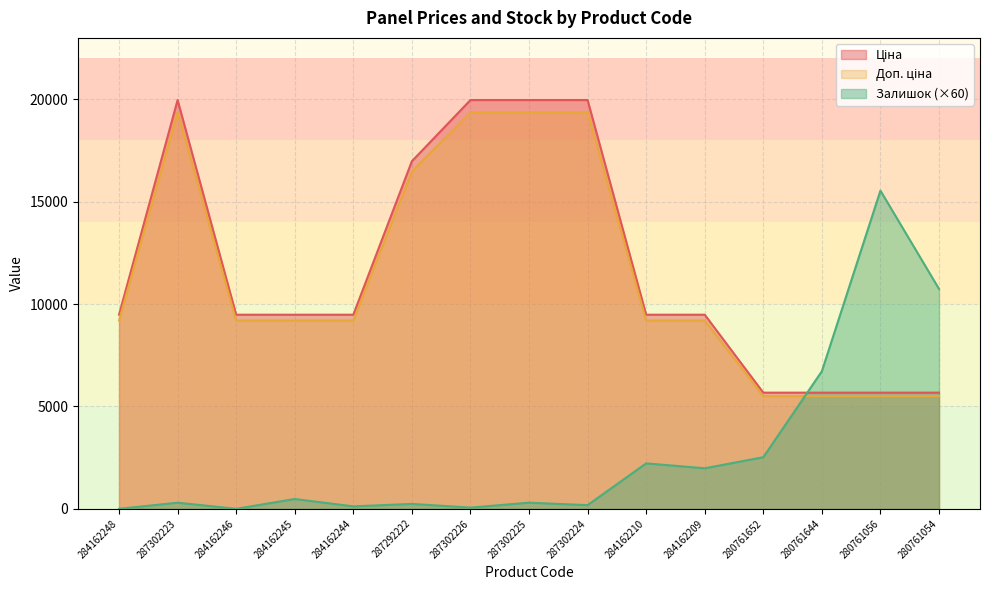

Which label corresponds to the largest value in the chart?

287302223